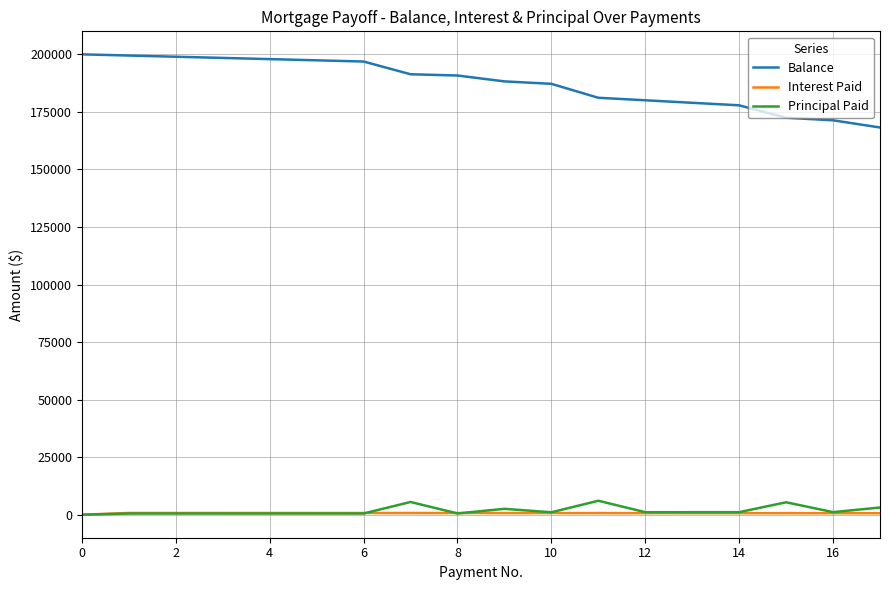

In Interest Paid, how many points are higher than both neighbors (excluding endpoints)?

1